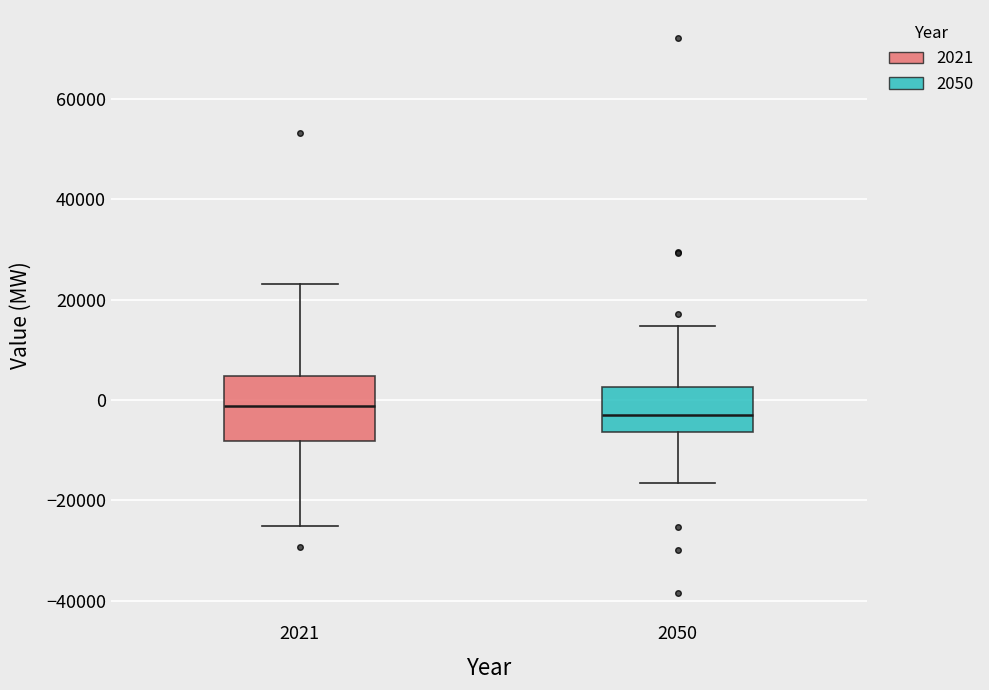

Which box is the tallest, from its lower edge to its upper edge?

2021